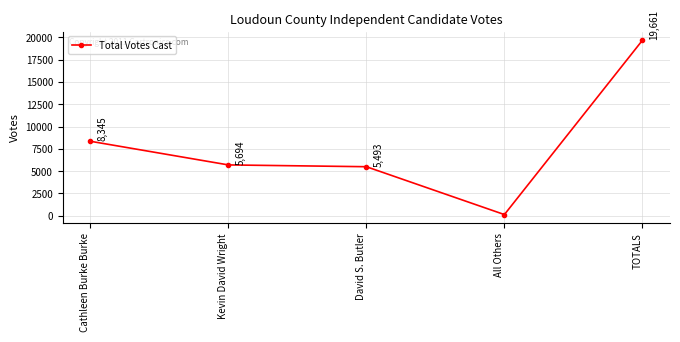

Is it true that the value at All Others is 129?

True